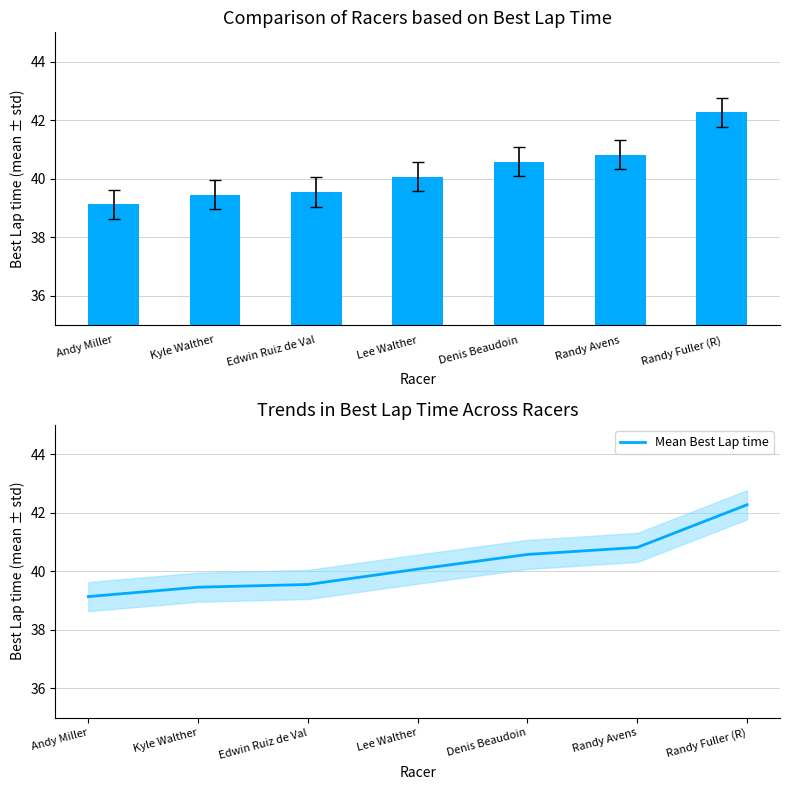

At which label does Mean Best Lap time first exceed 40?

Lee Walther